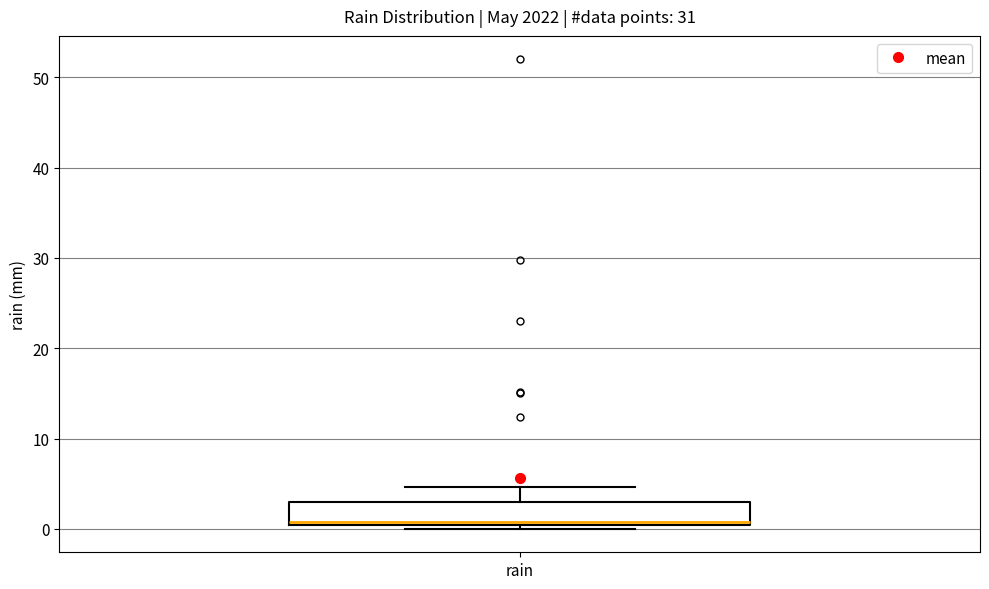

Where is the lower edge of the box for rain on the y-axis? The values are not printed on the chart, so give them approximately, as read against the axis.

0